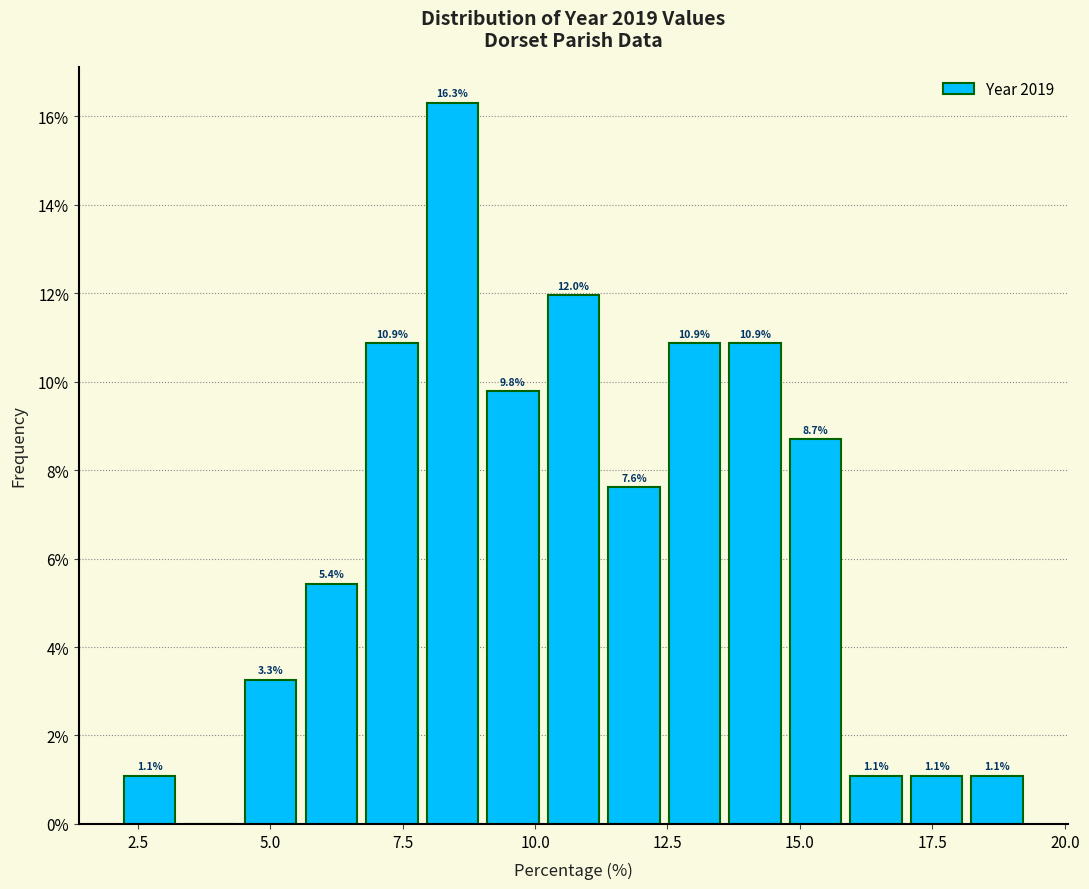

Around what value on the x-axis is the tallest bar? Give the approximate position of its centre, as read against the axis.

8.5